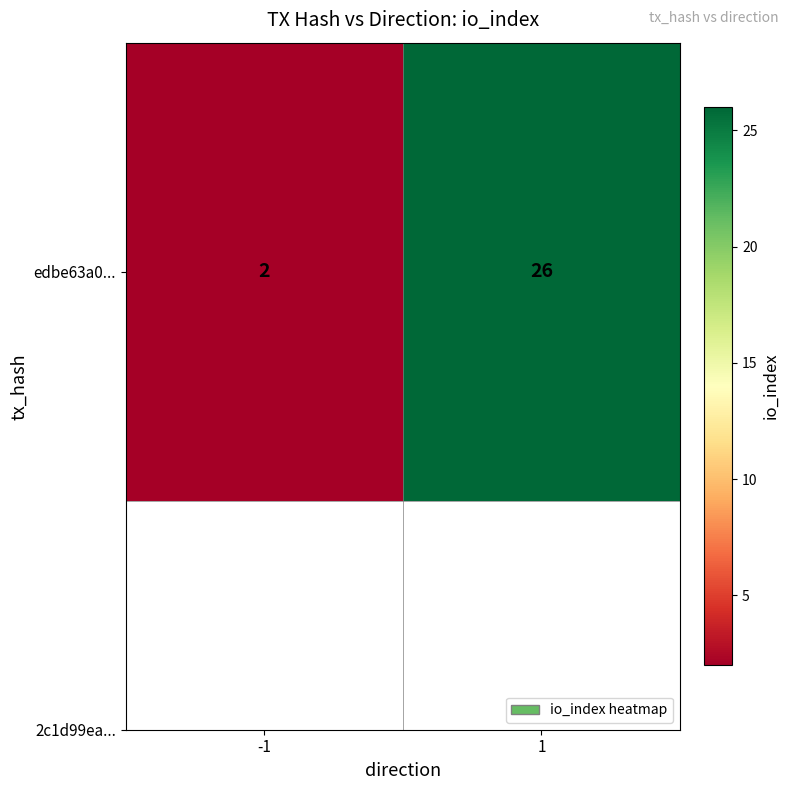

The chart shows a value of 26 at 1. True or false?

True